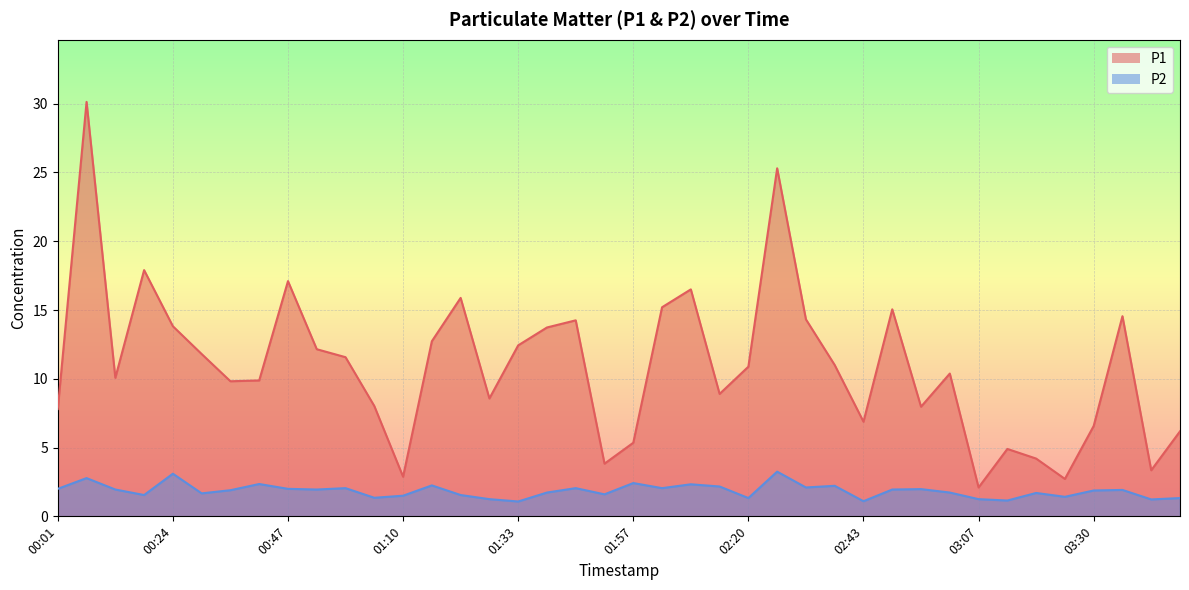

Between 00:07 and 03:47, which is larger?

00:07